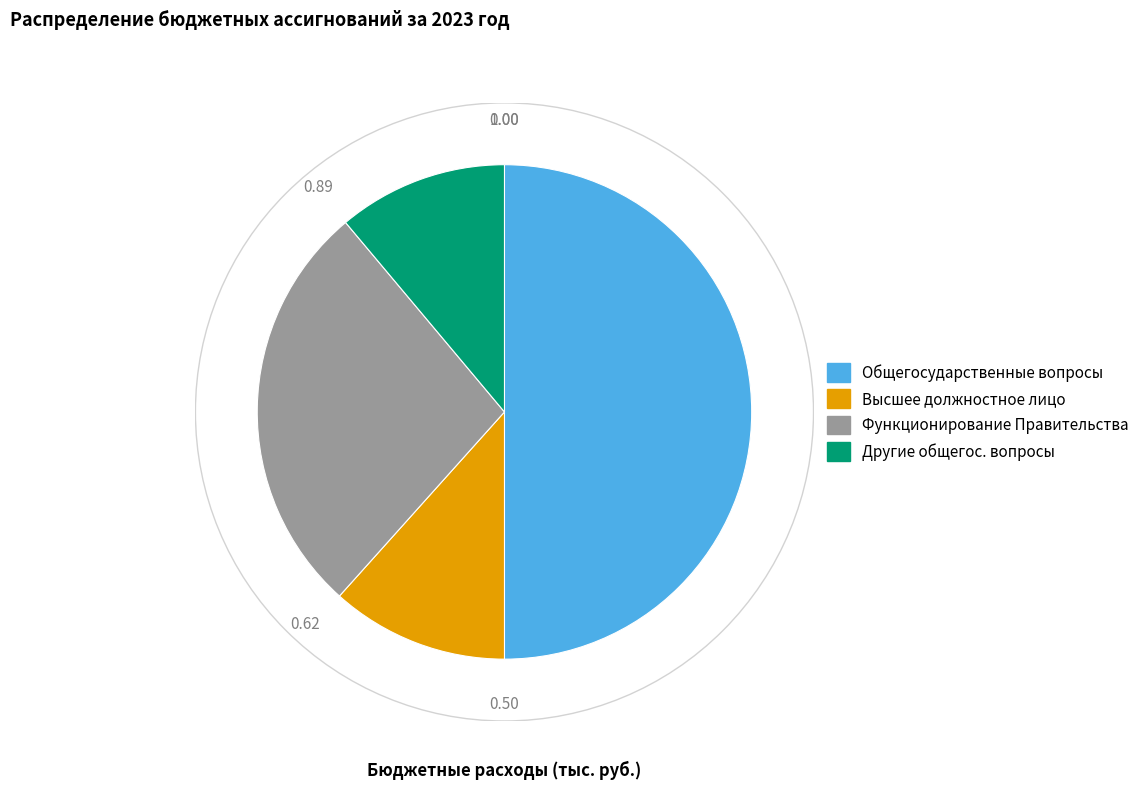

Which slice is the smallest?

Другие общегос. вопросы